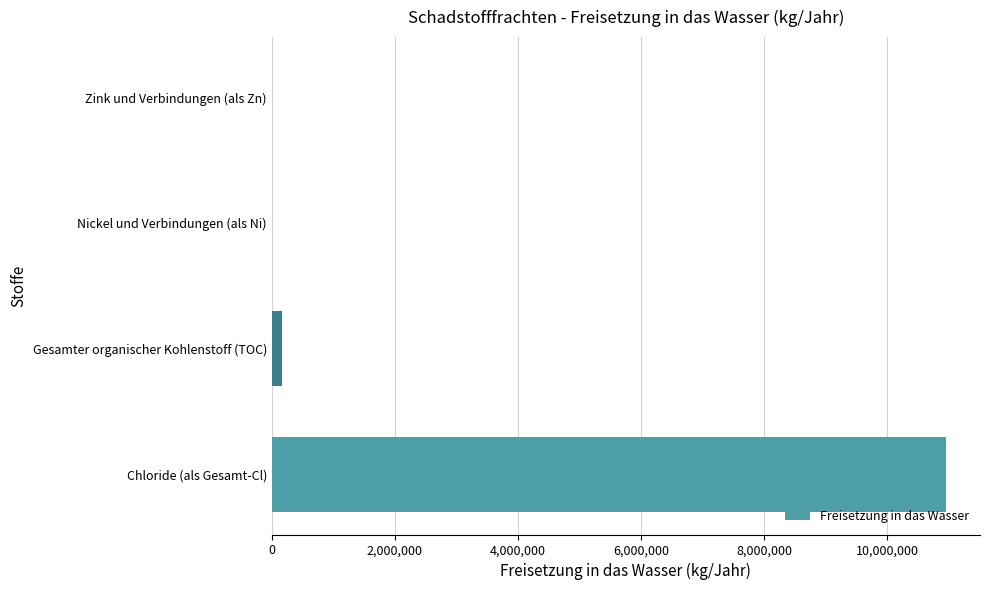

Between Nickel und Verbindungen (als Ni) and Chloride (als Gesamt-Cl), which is larger?

Chloride (als Gesamt-Cl)